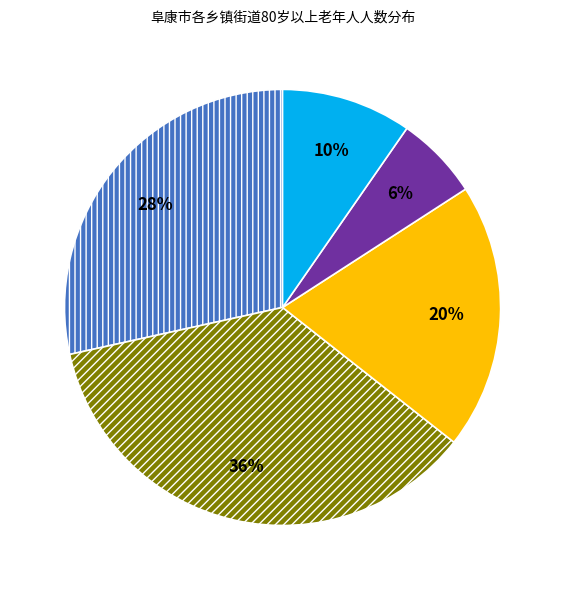

To the nearest percent, what is the difference between the largest and smallest slice percentages?

30%